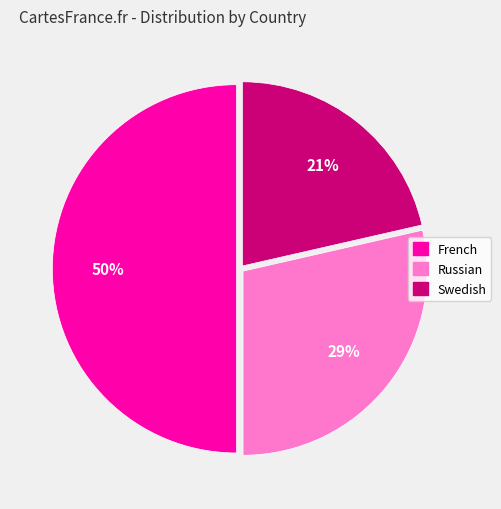

To the nearest percent, what is the average slice percentage?

33%